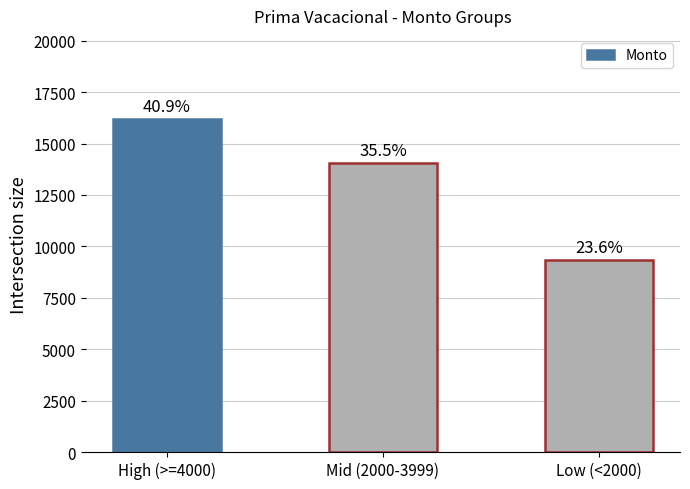

Where does the data first go above 14049?

High (>=4000)